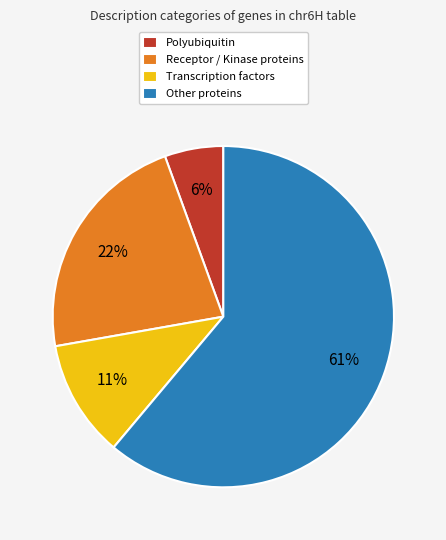

To the nearest percent, what portion does Other proteins represent?

61%